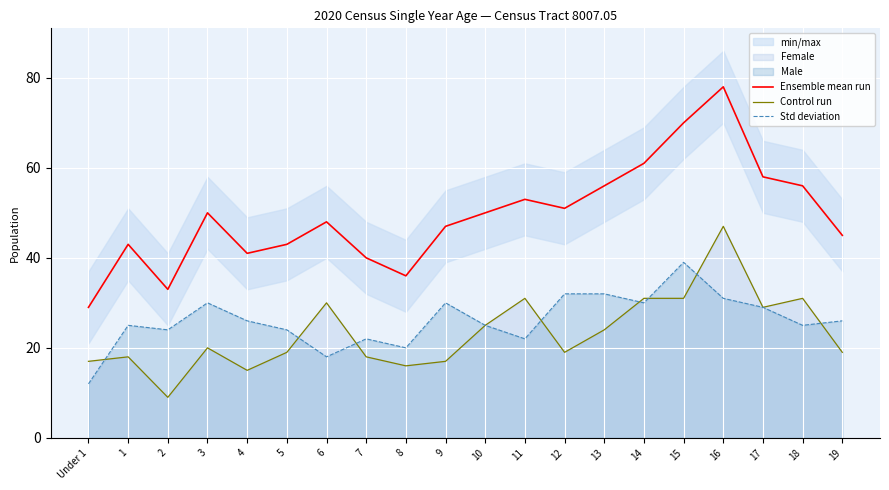

At which category is the sum across all series the highest?

16